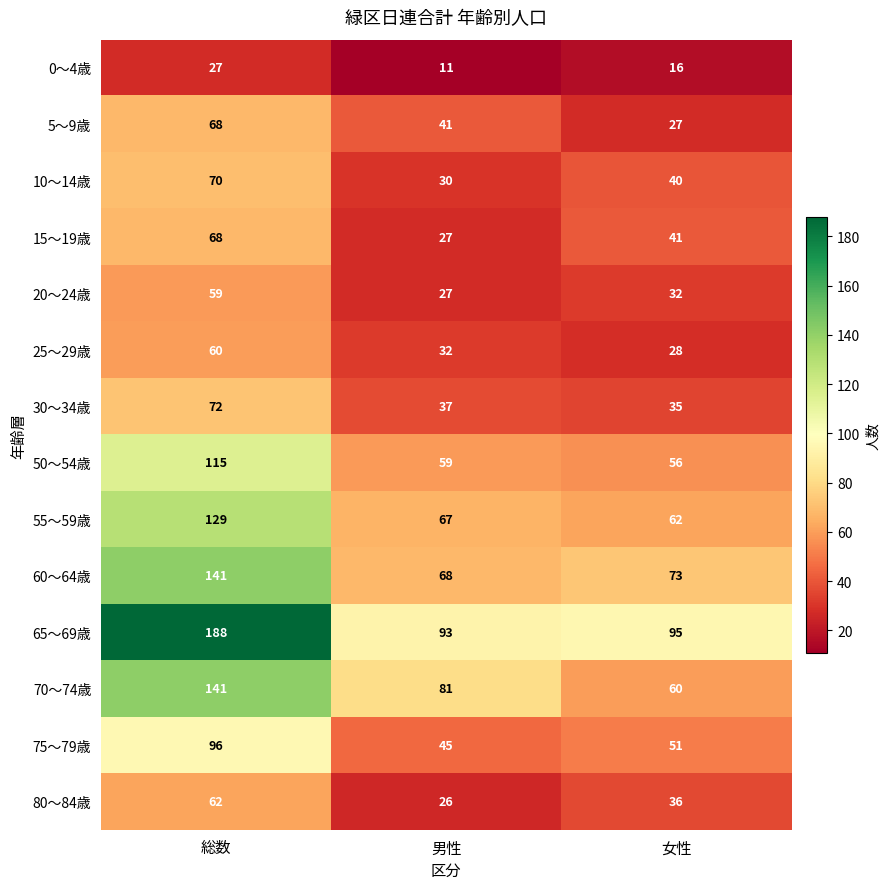

Which series has the widest spread of values?

65～69歳